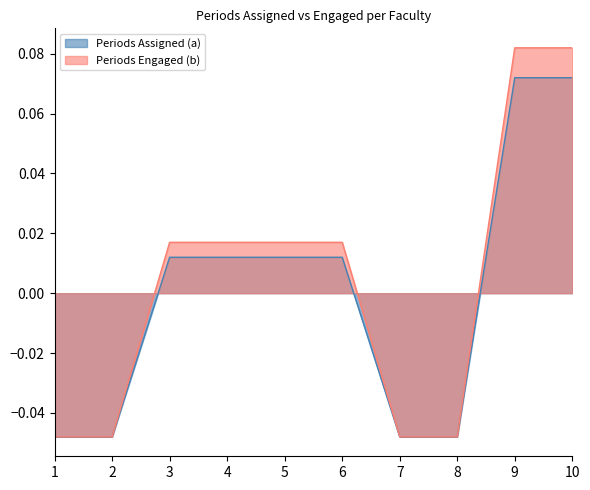

List the series in order of their peak value, highest first.

Periods Engaged (b), Periods Assigned (a)